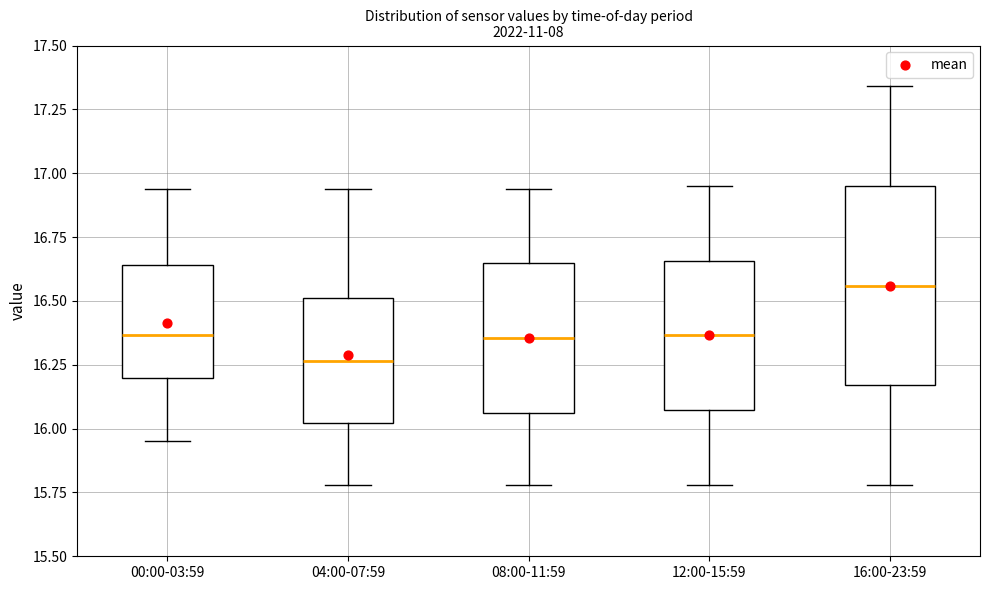

Reading left to right, transcribe this box plot: for each box, give where its median line is, the range the box spans, and where its two whiskers end, as read against the y-axis. The values are not printed on the chart, so give them approximately, as read against the axis.

00:00-03:59: median 16.35, box 16.20 to 16.65, whiskers 15.95 to 16.95
04:00-07:59: median 16.25, box 16.00 to 16.50, whiskers 15.80 to 16.95
08:00-11:59: median 16.35, box 16.05 to 16.65, whiskers 15.80 to 16.95
12:00-15:59: median 16.35, box 16.05 to 16.65, whiskers 15.80 to 16.95
16:00-23:59: median 16.55, box 16.15 to 16.95, whiskers 15.80 to 17.35